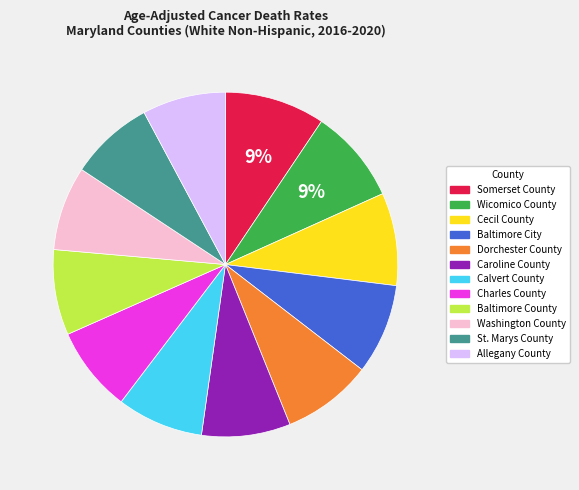

To the nearest percent, what percentage of the pie is Somerset County?

9%